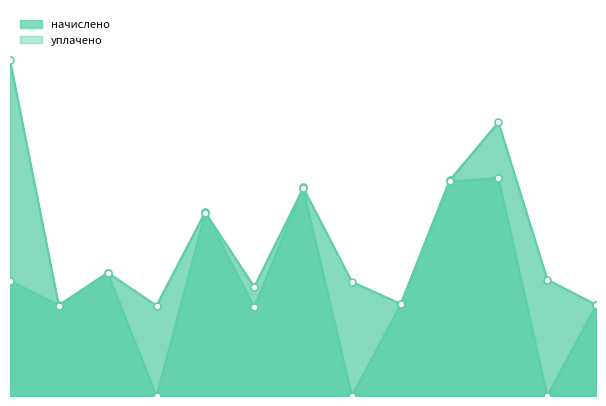

Reading right to left, list all the values displayed in this chart.

начислено: 2391.5	3052.0	7174.4	5648.4	2414.3	2995.1	5466.2	2323.2	4828.6	2368.7	3234.2	2380.1	3017.9
уплачено: 2379.9	0.0	5714.8	5621.1	2402.1	0.0	5439.8	2859.1	4805.8	0.0	3218.6	2368.6	8798.2